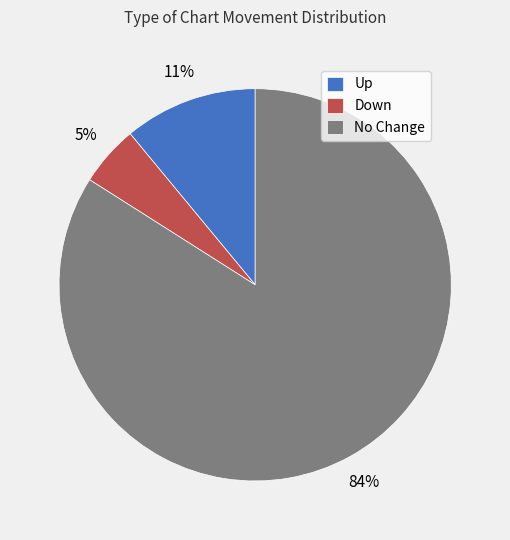

Is the sum of No Change and Up greater than half?

Yes